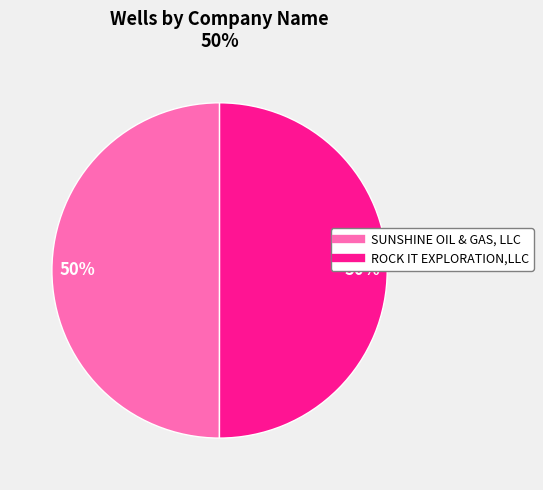

What percentage is the SUNSHINE OIL & GAS, LLC slice, to the nearest percent?

50%